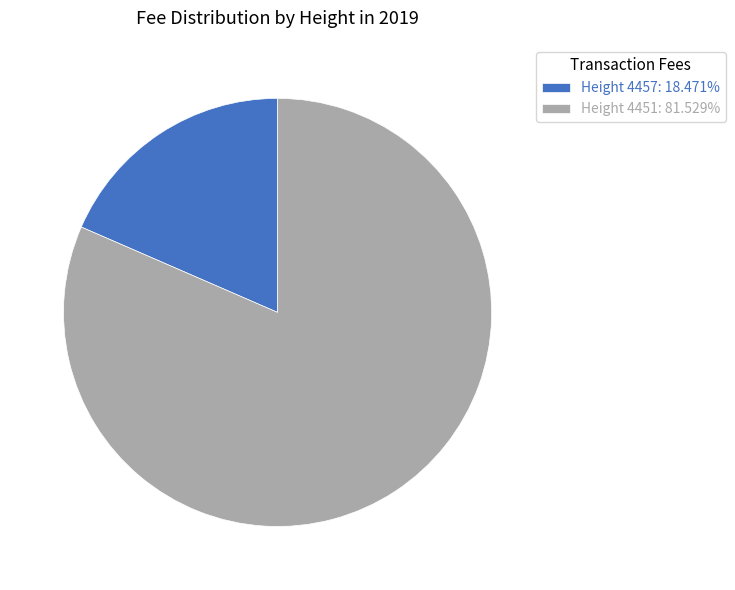

The Height 4457 slice represents 18% of the pie. True or false?

True